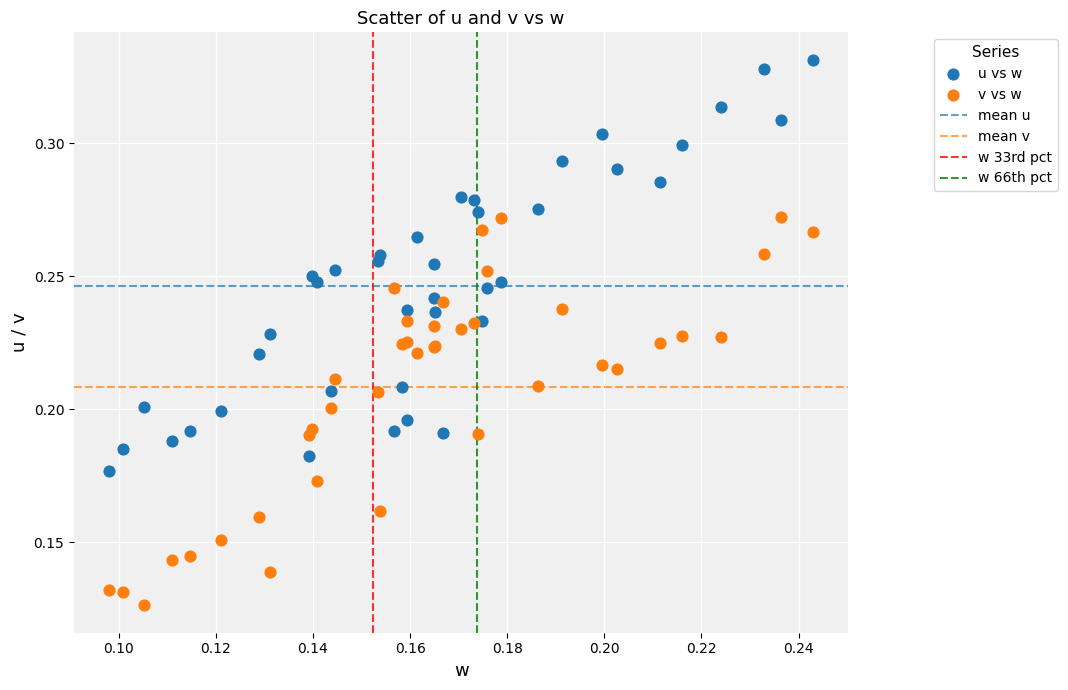

Which series contains the lowest Y value?

v vs w